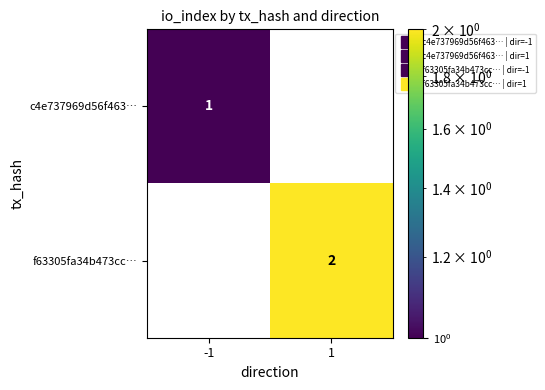

How many positive values does the f63305fa34b473cc… series have?

1